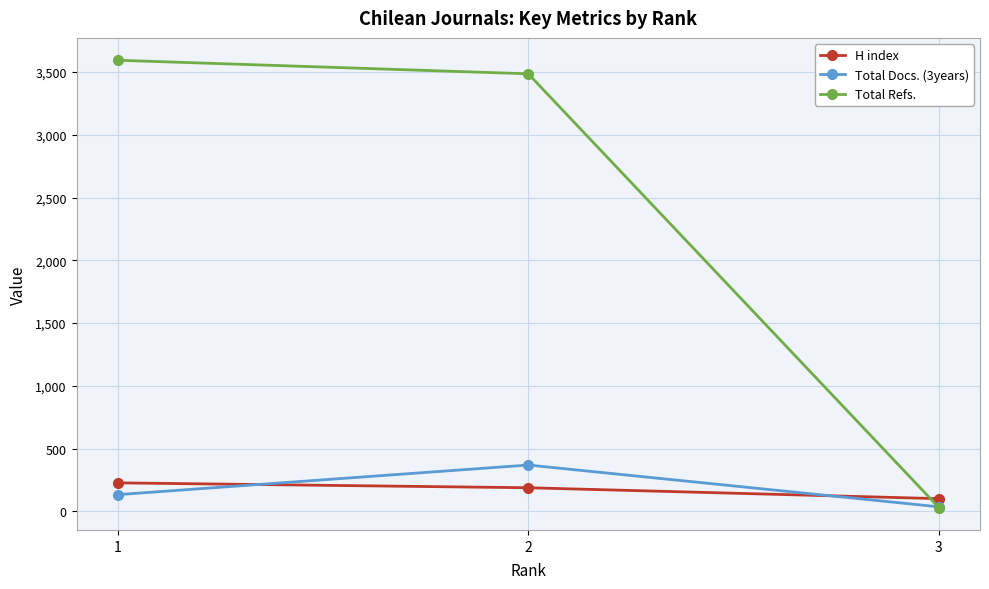

At which label does H index first exceed 188?

1